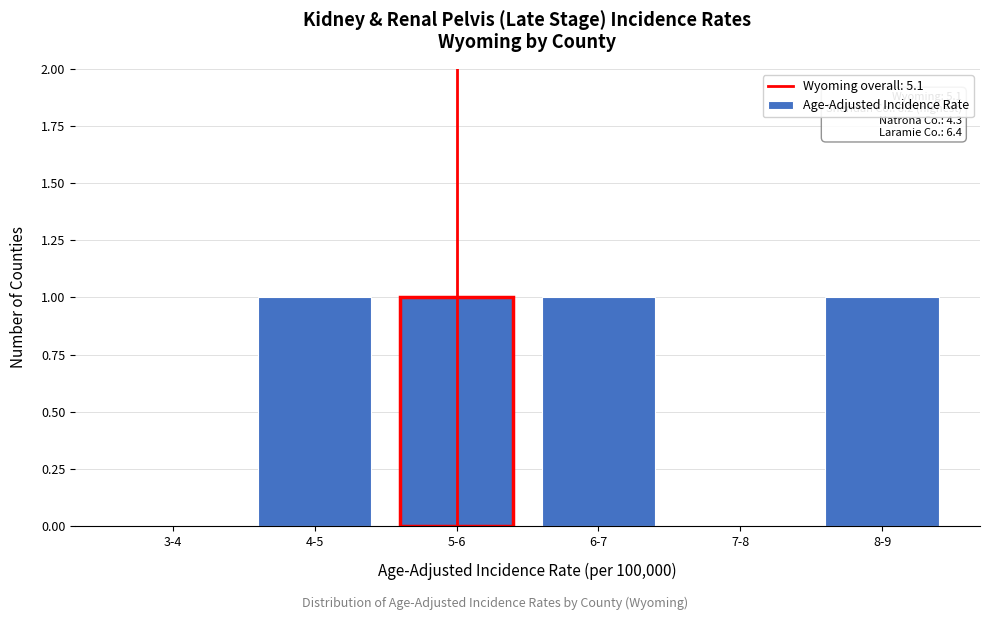

Reading right to left, extract all data points from this chart.

8-9=1	7-8=0	6-7=1	5-6=1	4-5=1	3-4=0